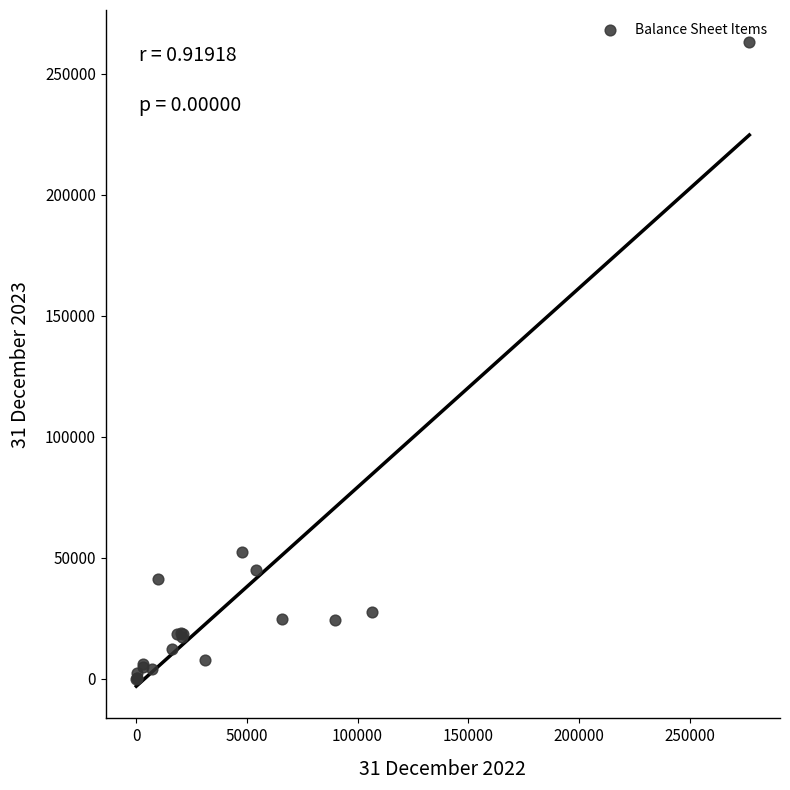

What Y value in the scatter plot is closest to 131522?

52175